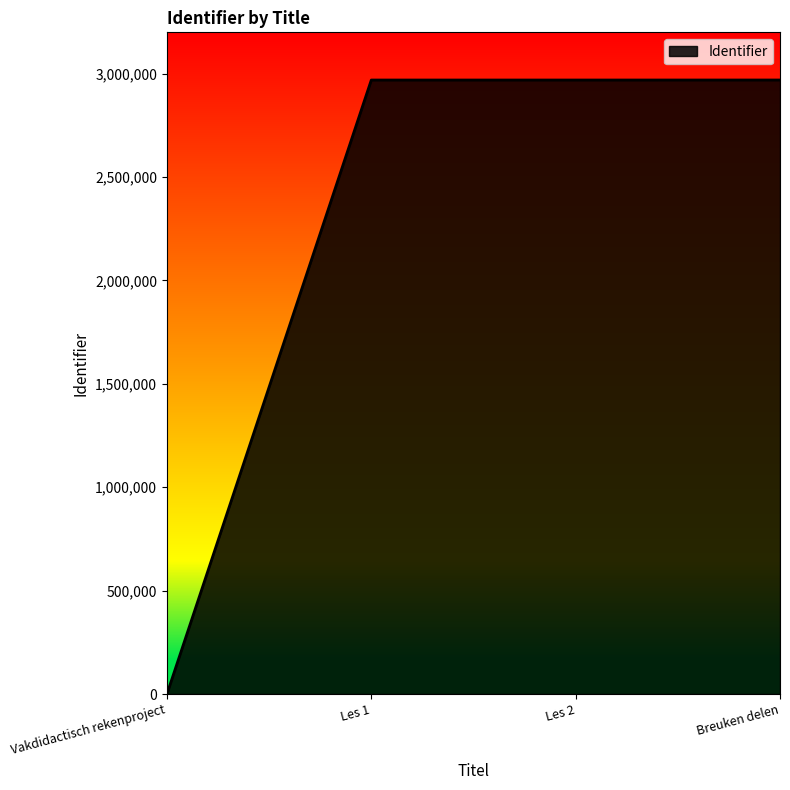

What is the approximate value at Breuken delen?

2969416